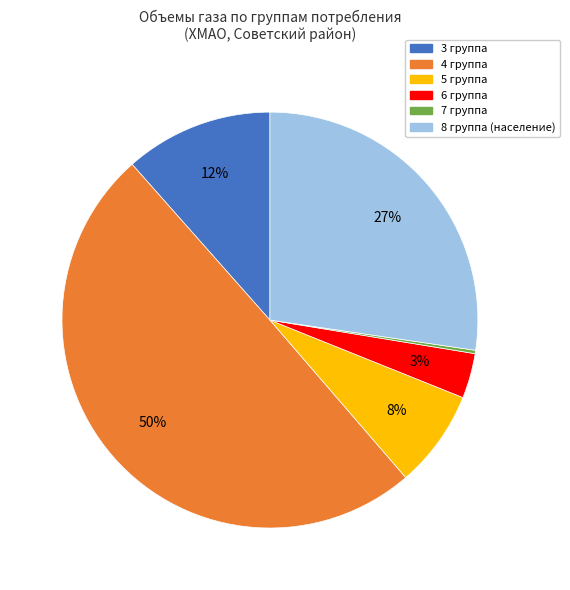

Is 8 группа (население) the majority of the pie?

No